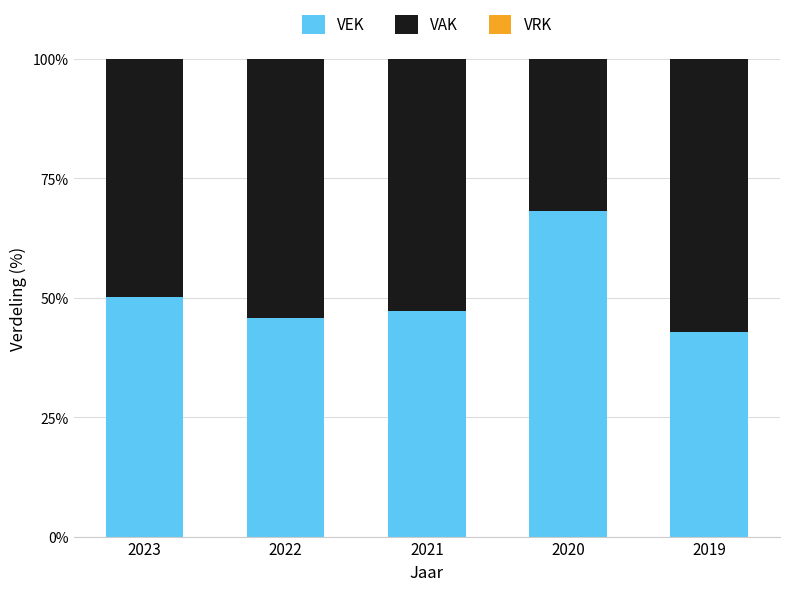

Reading left to right, what are the values for VEK?

2023=50.2	2022=45.6	2021=47.2	2020=68.2	2019=42.8